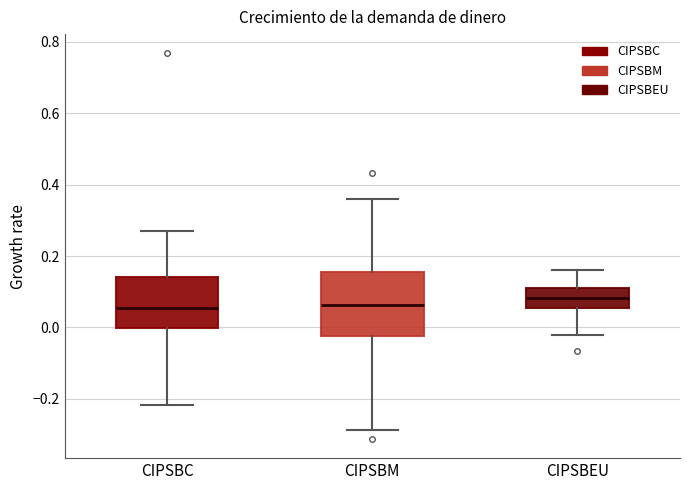

Which box is the tallest, from its lower edge to its upper edge?

CIPSBM